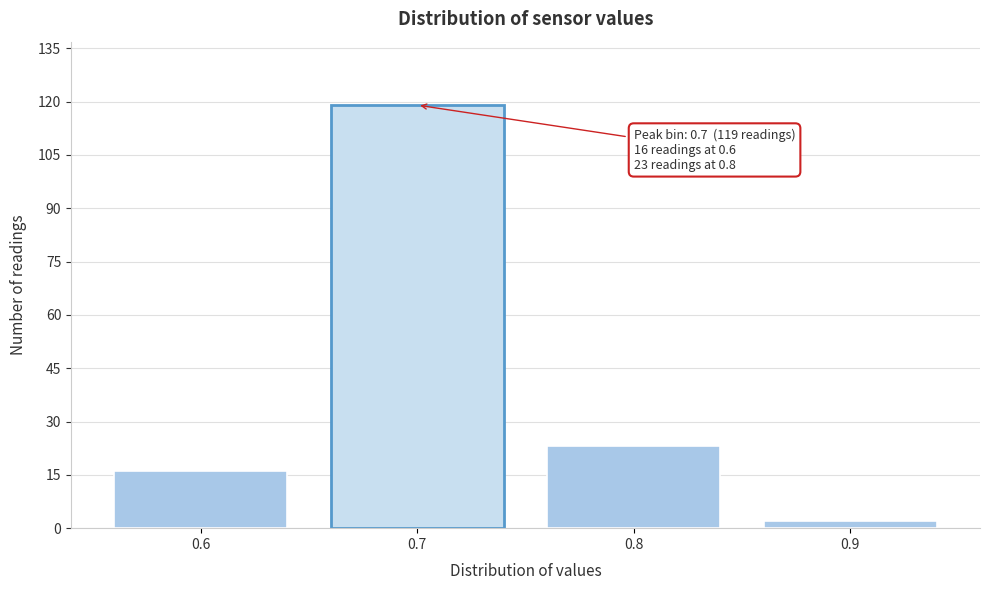

Over which range of the x-axis is the bar tallest?

0.65 to 0.75